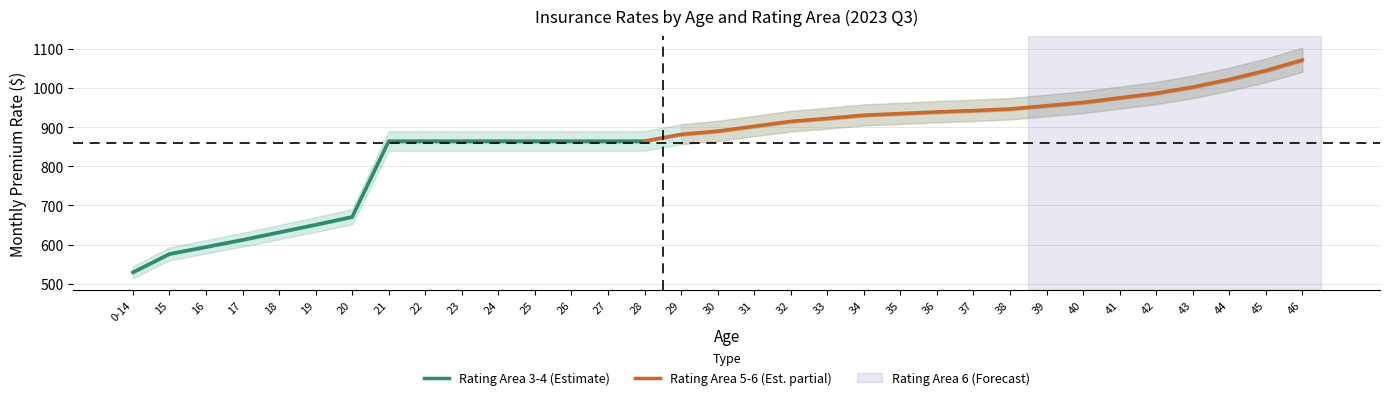

True or false: Rating Area 3-4 (Estimate) has a value of 1188.9 at 23.

False